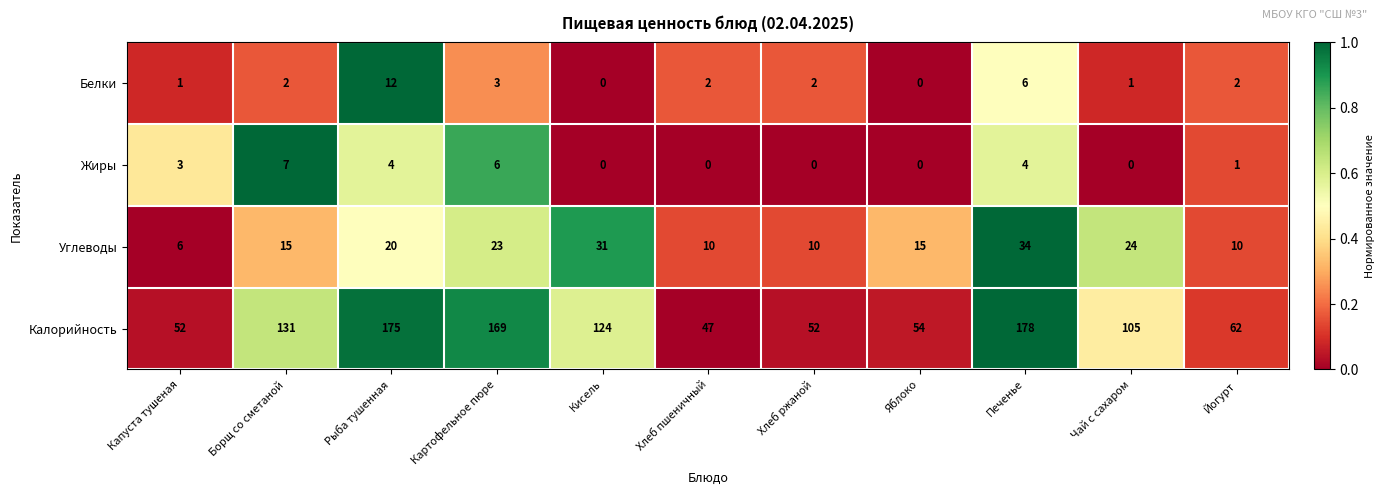

Which category has the highest value across all series?

Печенье